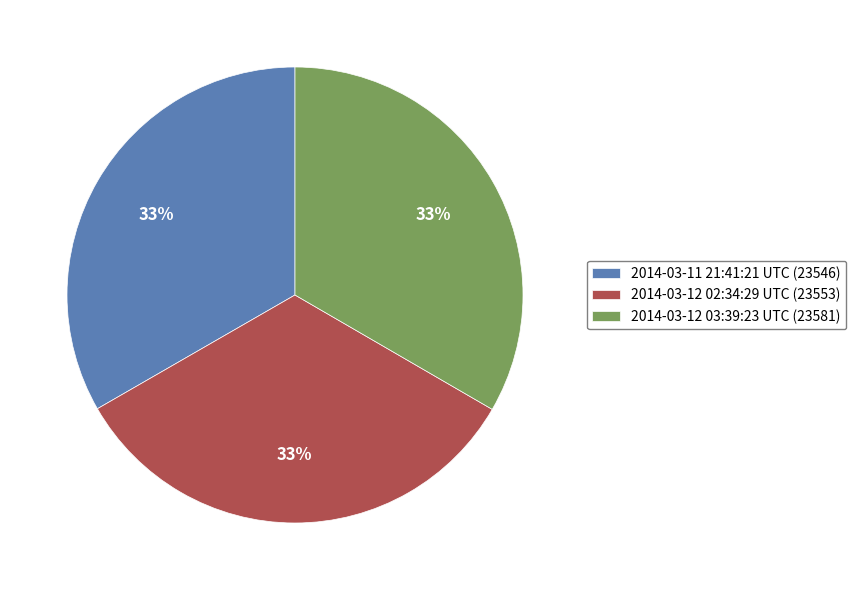

What is the ratio of the value at 2014-03-12 02:34:29 UTC (23553) to the value at 2014-03-12 03:39:23 UTC (23581)?

1.0